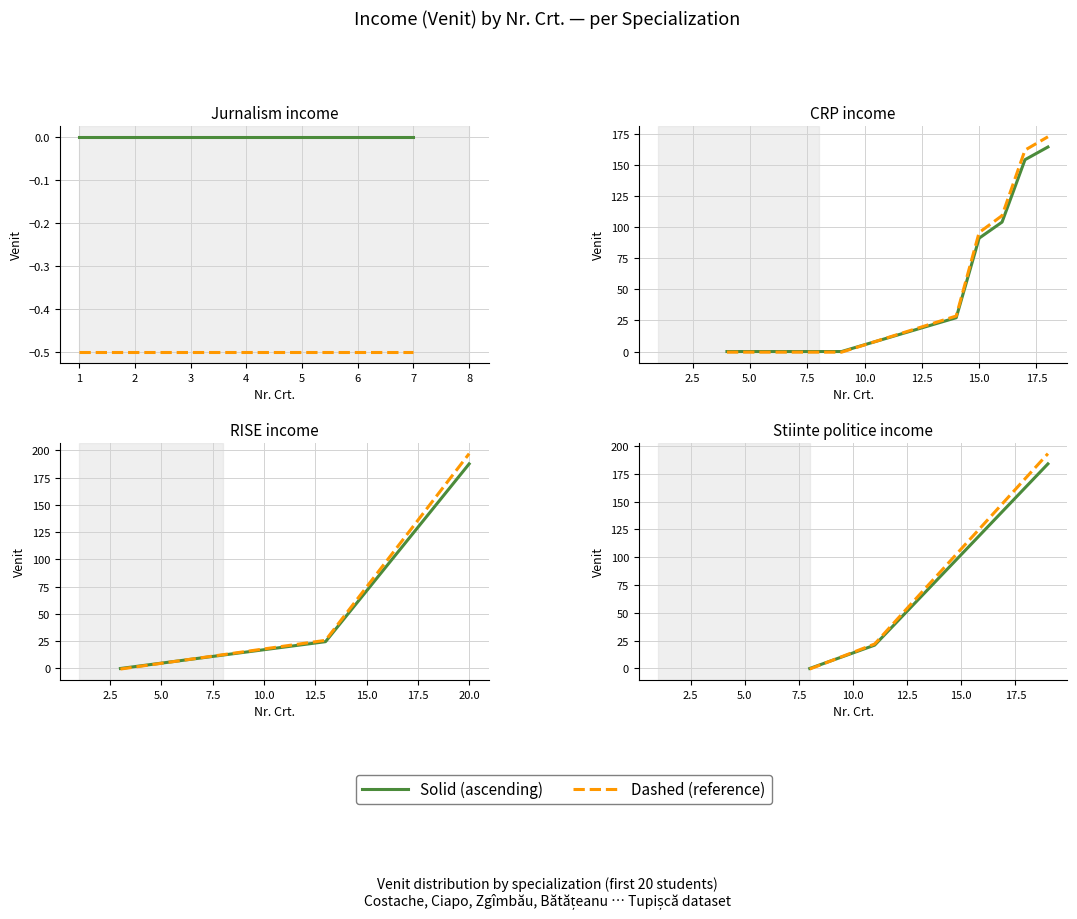

Rank the series by their maximum value, from lowest to highest.

Solid (ascending), Dashed (reference)